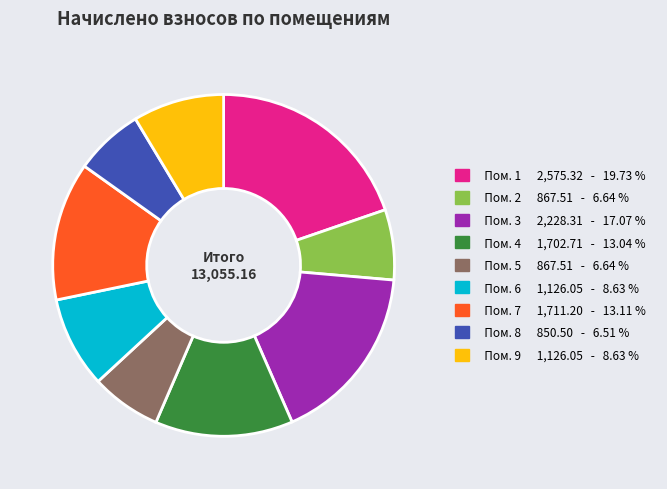

Do Пом. 8 850.50 - 6.51 % and Пом. 2 867.51 - 6.64 % together represent more than half of the pie?

No